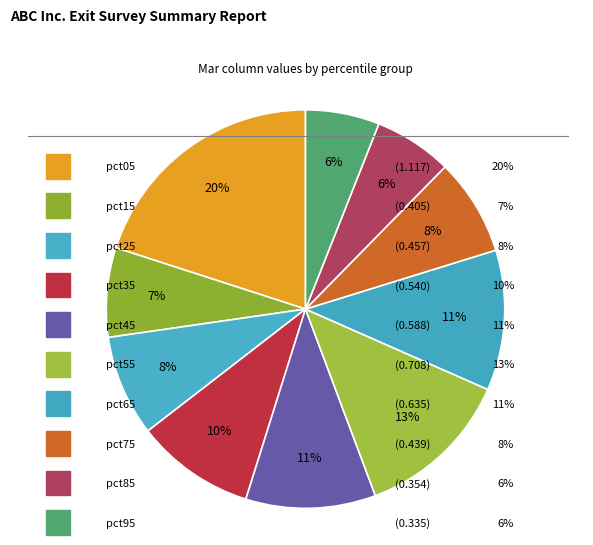

What is the largest slice in the pie chart?

pct05